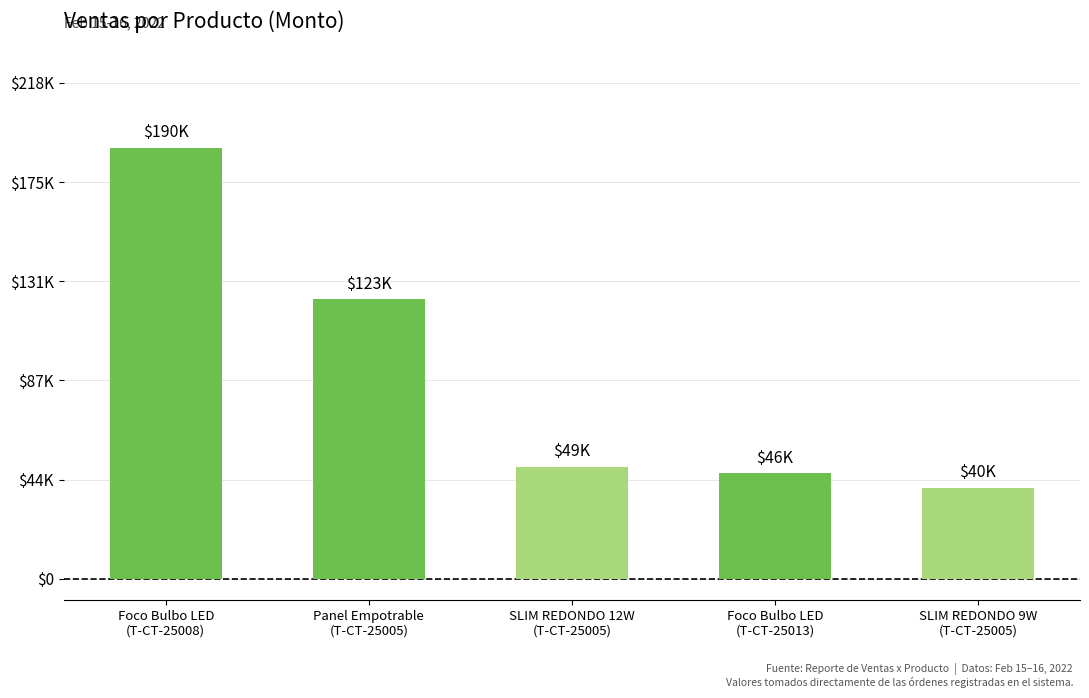

Does the chart contain stacked bars?

No